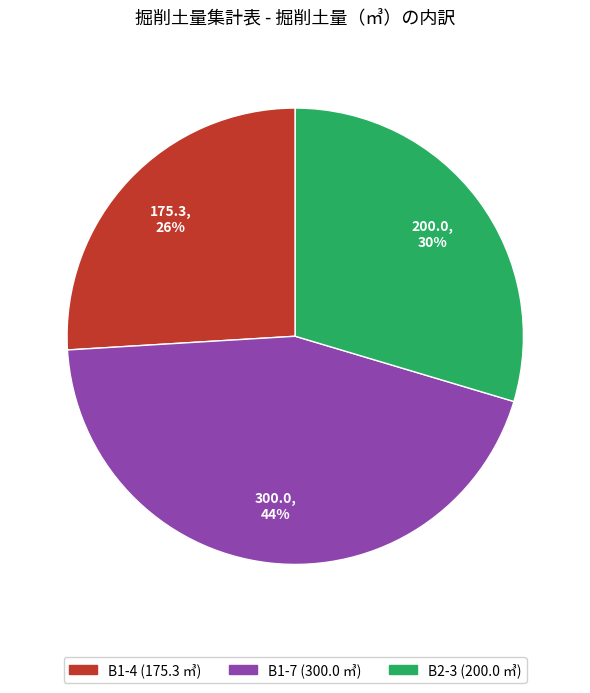

To the nearest percent, what percentage of the pie is B1-4?

26%